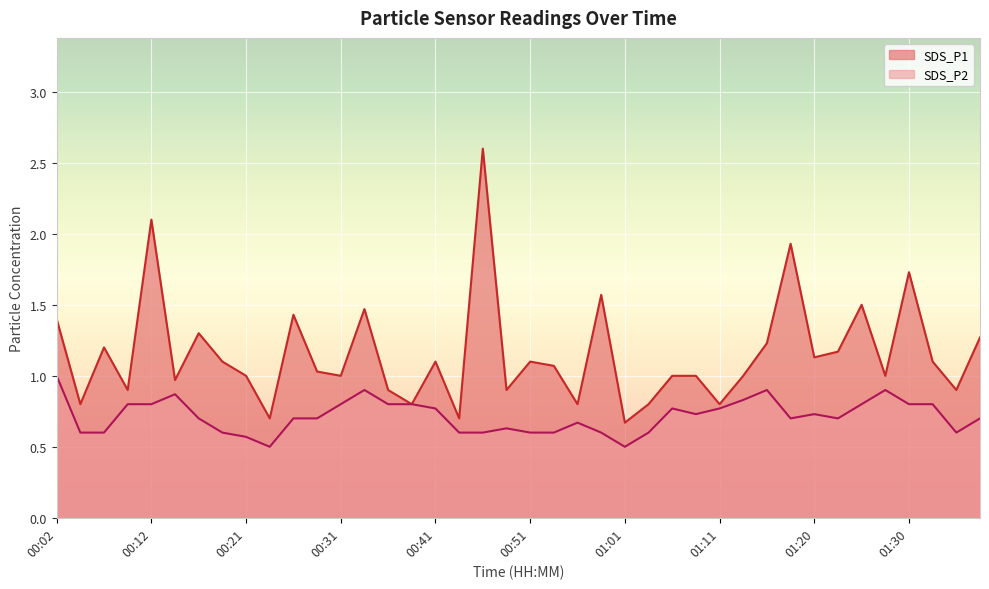

How many lines are shown in the chart?

2